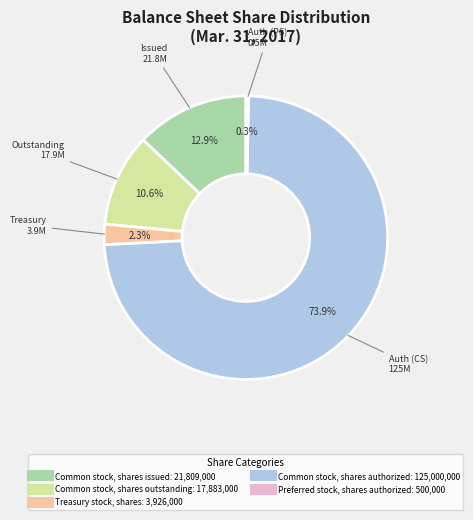

Which slice is the smallest?

Preferred stock, shares authorized